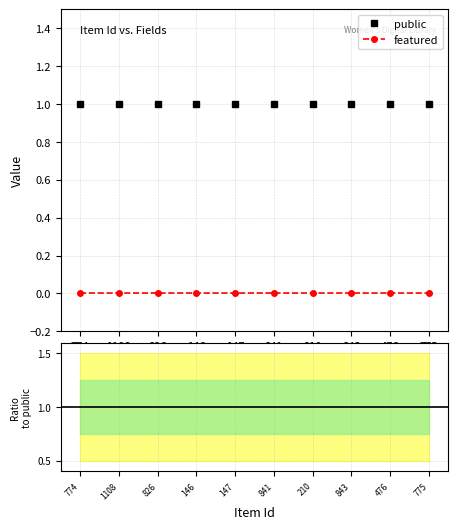

What is the maximum value shown in the chart?

1